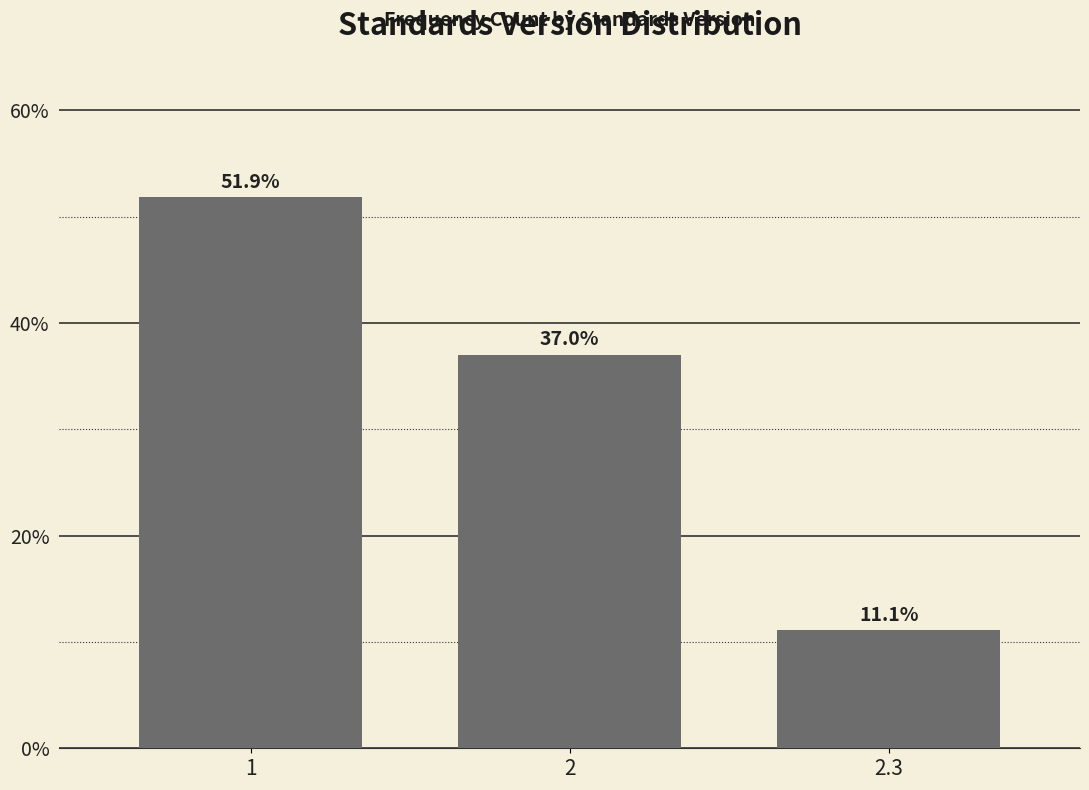

Reading left to right, what are all the values shown in this chart?

51.9	37.0	11.1